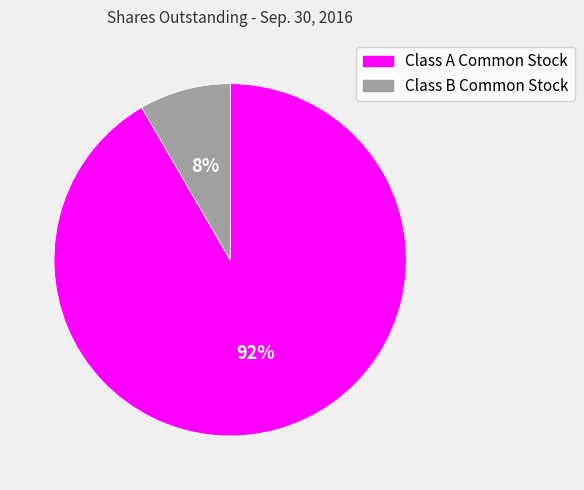

Combined, do Class A Common Stock and Class B Common Stock account for over 50%?

Yes